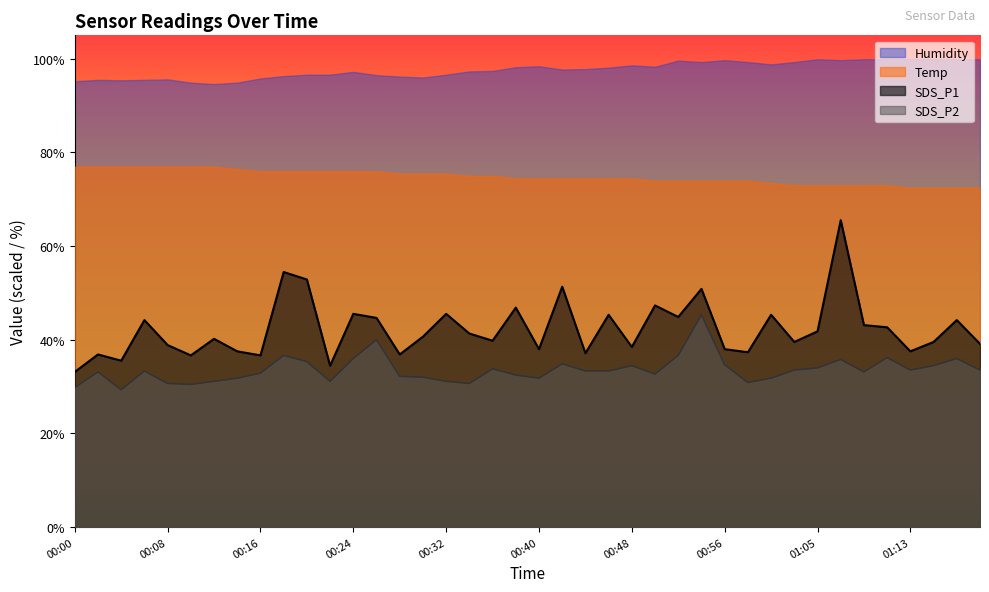

Read the SDS_P1 value at 00:50.

47.3